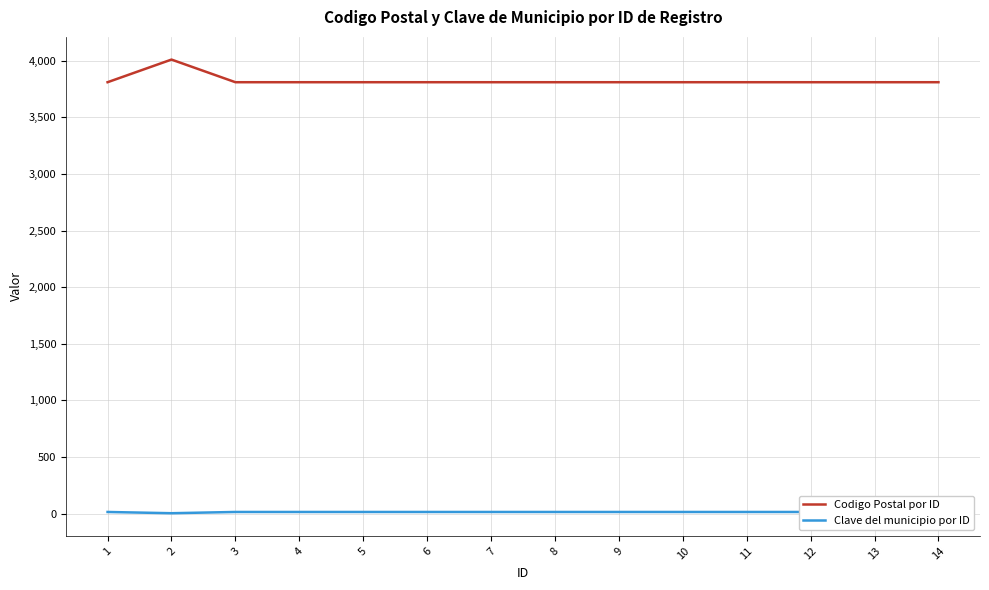

What is the minimum value for Clave del municipio por ID?

3